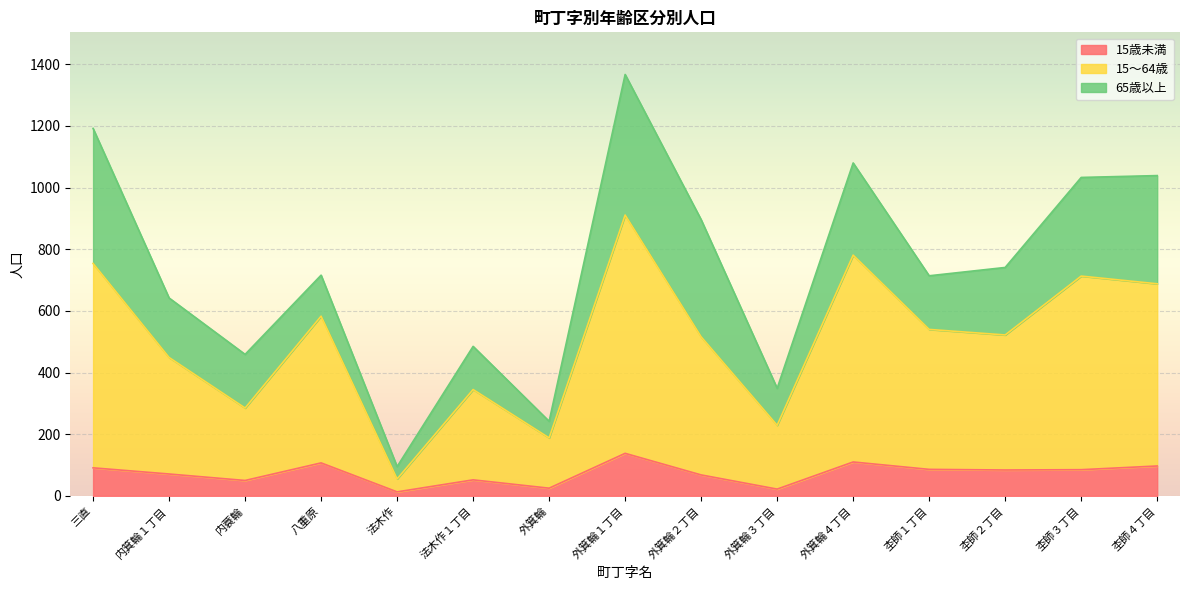

At which category is the sum across all series the highest?

外箕輪１丁目